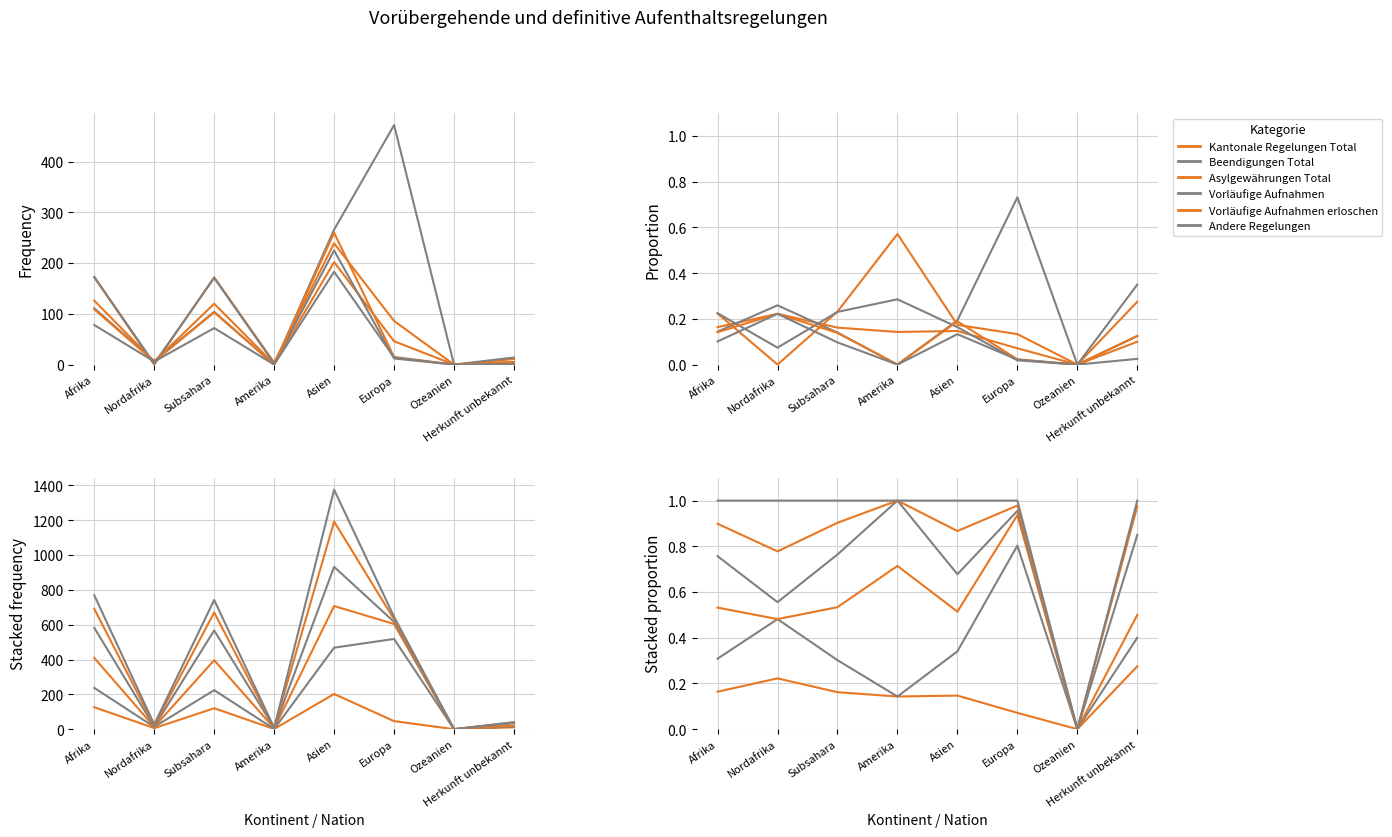

The Asylgewährungen Total (col_9) series shows 0.9 at Europa. True or false?

True